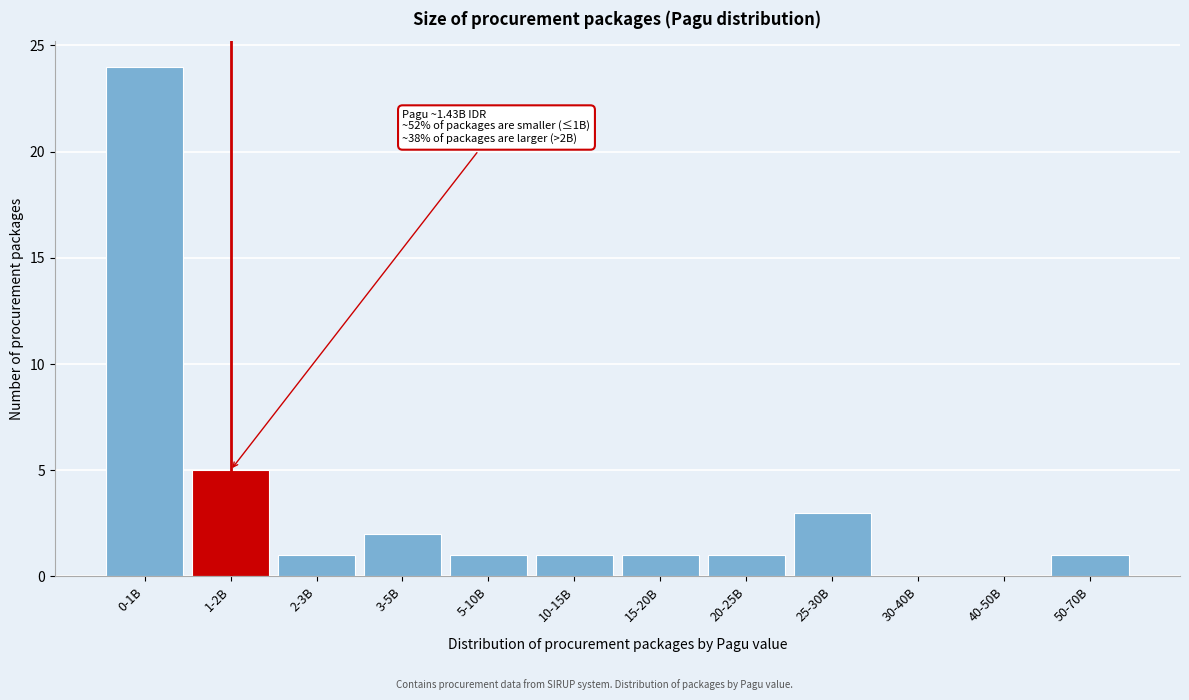

Reading left to right, extract all data points from this chart.

0-1B=24	1-2B=5	2-3B=1	3-5B=2	5-10B=1	10-15B=1	15-20B=1	20-25B=1	25-30B=3	30-40B=0	40-50B=0	50-70B=1